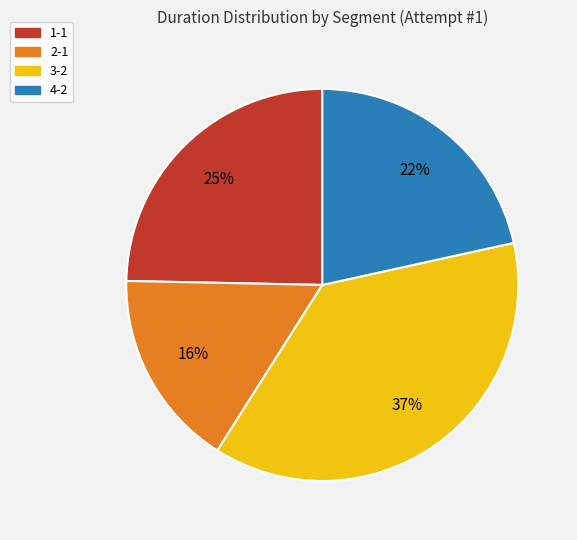

Which has a higher value, 2-1 or 4-2?

4-2